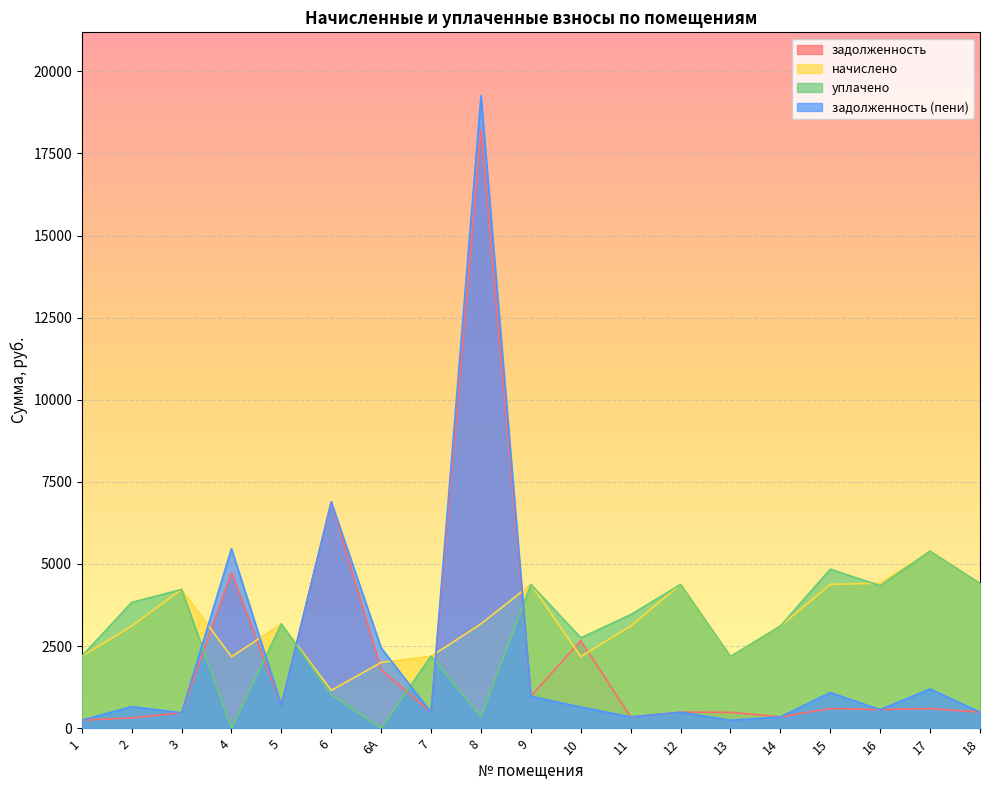

Reading left to right, extract all data points from this chart.

задолженность: 243.4	314.5	469.6	4741.4	699.7	6893.8	1776.0	479.8	18202.6	972.1	2666.4	342.6	486.4	484.7	345.6	598.5	567.8	597.8	489.5
начислено: 2188.8	3110.4	4226.4	2174.4	3175.2	1152.0	2001.6	2188.8	3175.2	4377.6	2181.6	3110.4	4377.6	2181.6	3110.4	4377.6	4413.6	5385.6	4406.4
уплачено: 2190.2	3828.2	4226.4	0.0	3177.3	1025.0	0.0	2196.0	353.0	4378.2	2751.0	3458.0	4377.2	2181.8	3109.9	4840.7	4338.7	5388.7	4405.7
задолженность (пени): 242.0	656.1	469.6	5466.2	698.8	6892.9	2443.2	477.4	19261.0	972.2	642.6	342.5	486.4	242.1	345.7	1083.7	565.7	1194.1	489.4